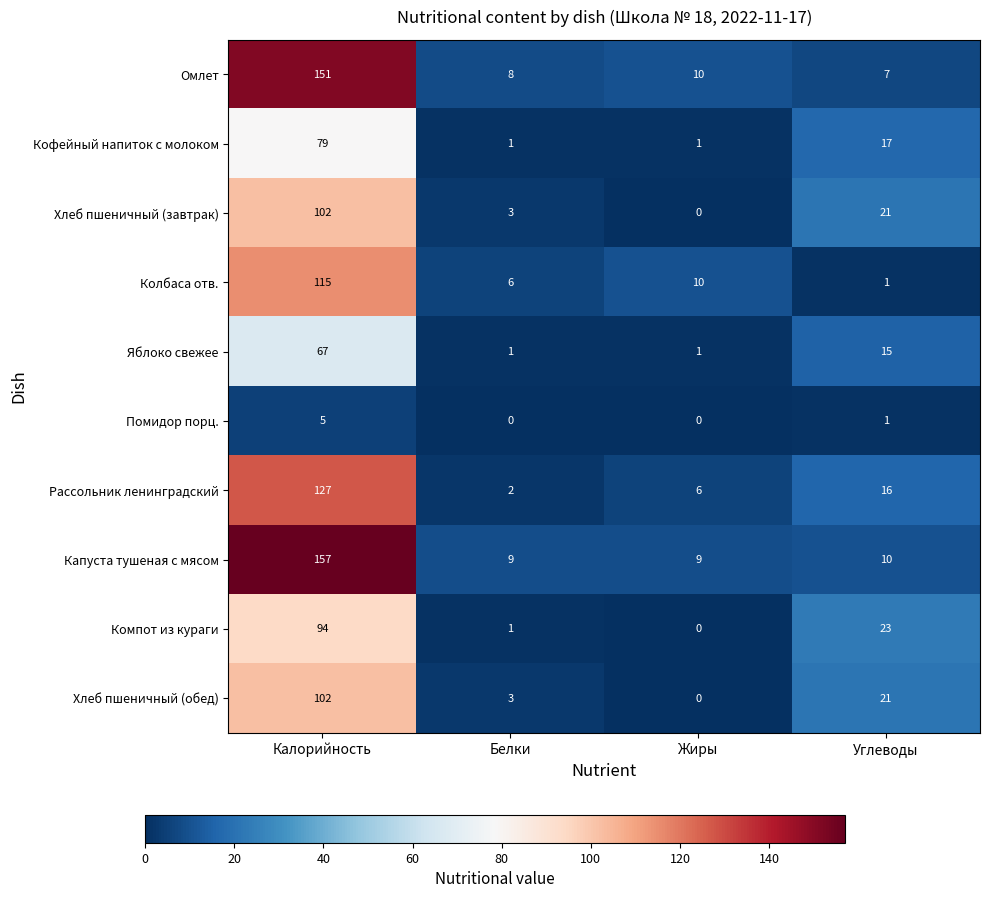

What is the average value of the Капуста тушеная с мясом series?

46